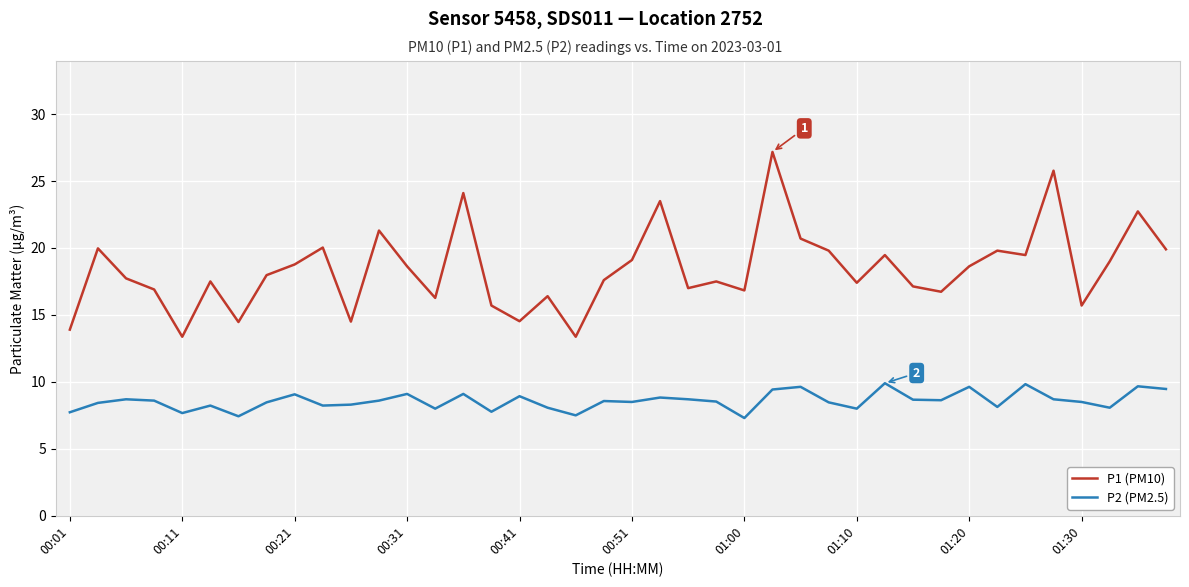

What is the difference between the maximum and second lowest values in the P2 (PM2.5) series?

2.5